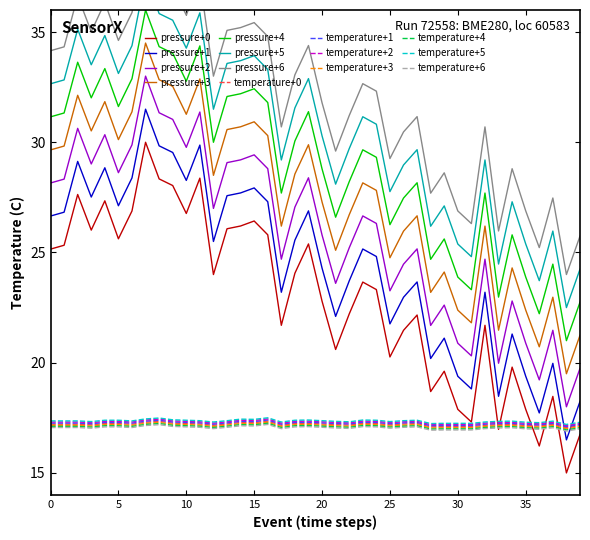

In pressure, how many points are lower than both neighbors (excluding endpoints)?

12